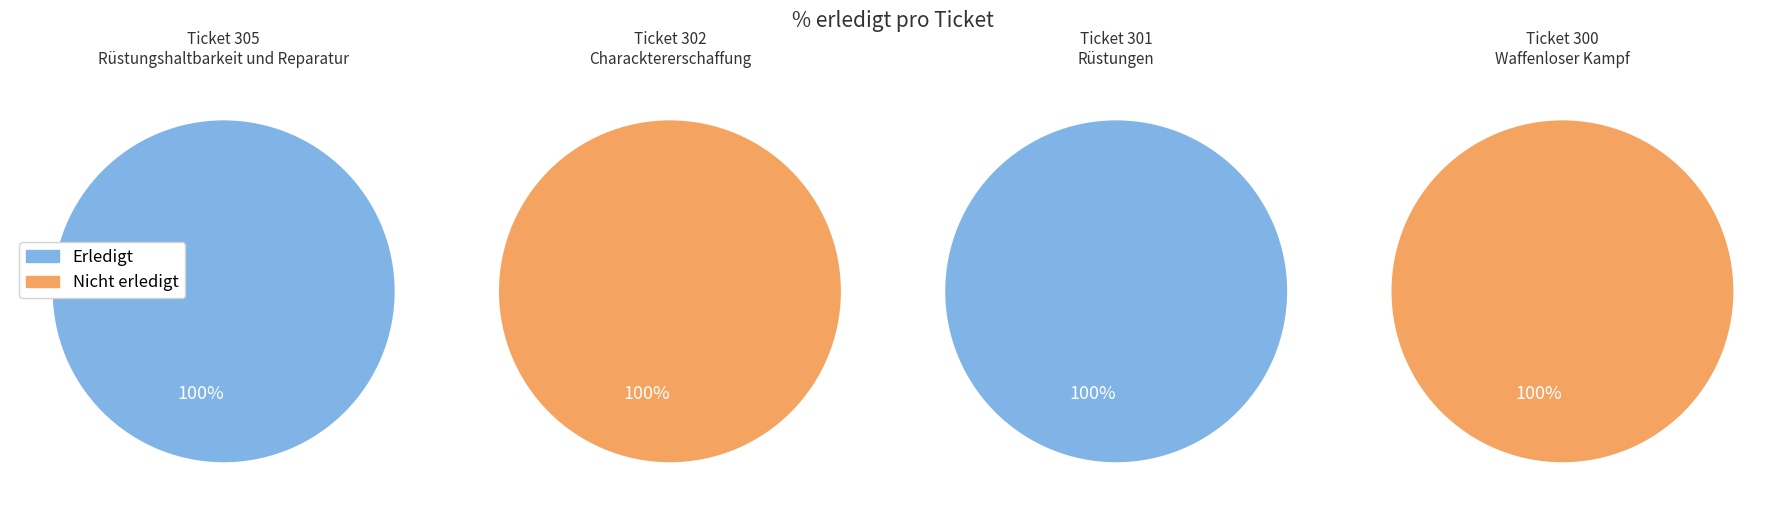

Is 302 the majority of the pie?

No